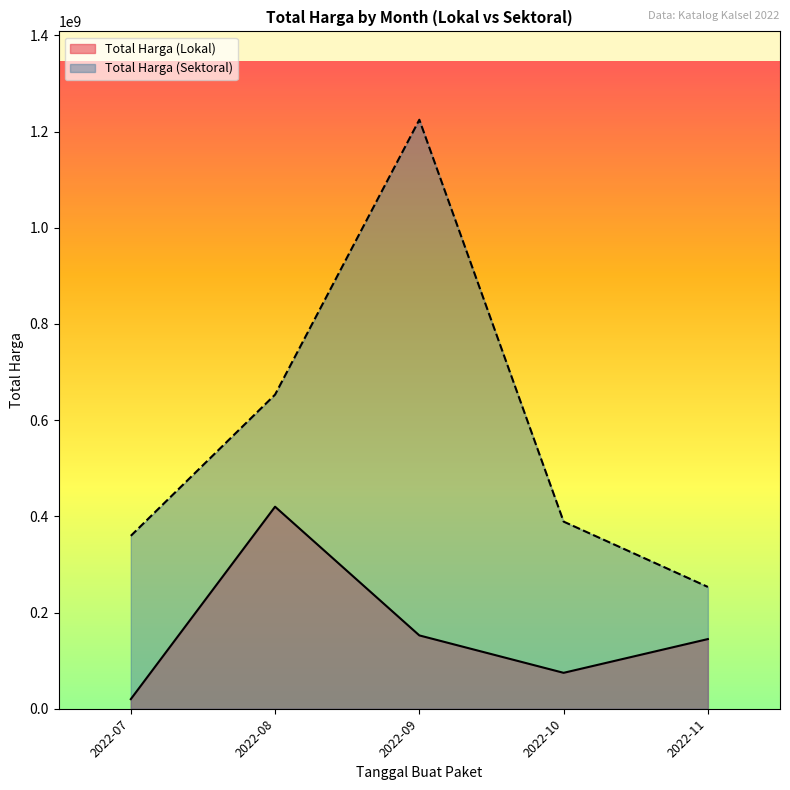

True or false: Total Harga (Lokal) has a value of 5859496 at 2022-11.

False